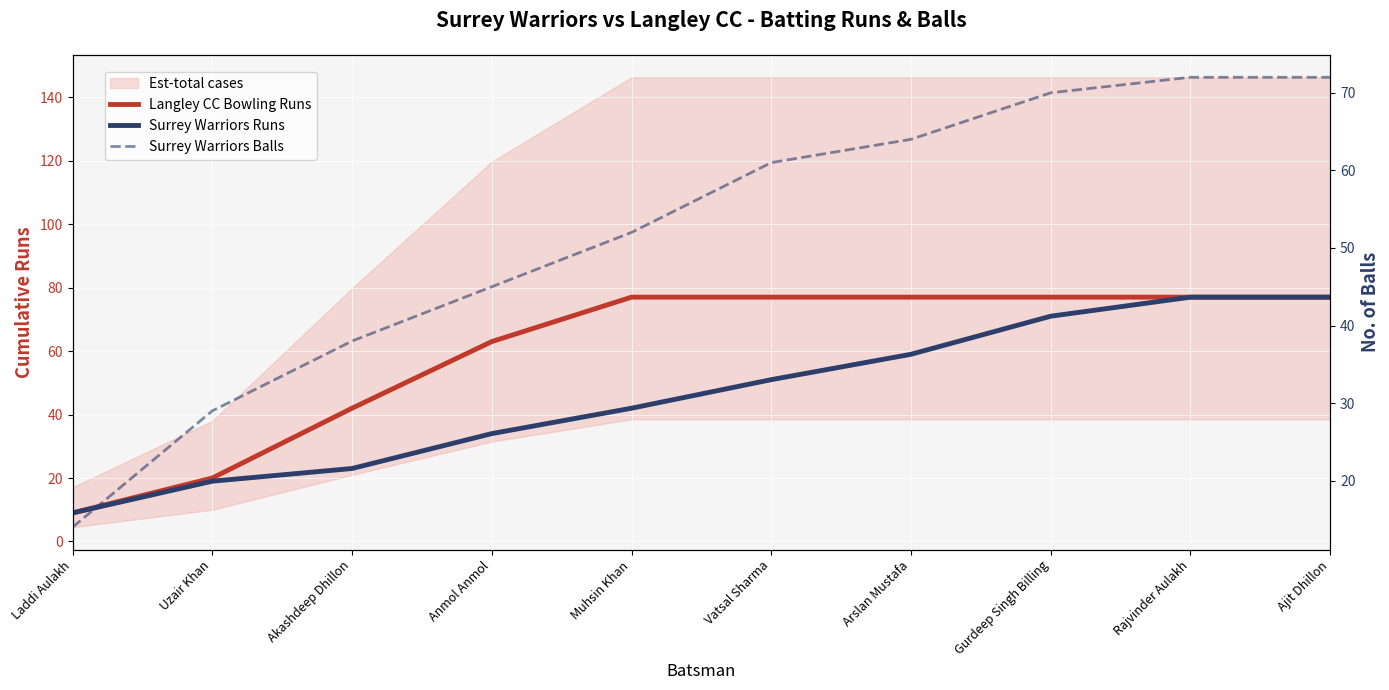

True or false: Surrey Warriors Runs has a value of 17 at Muhsin Khan.

False